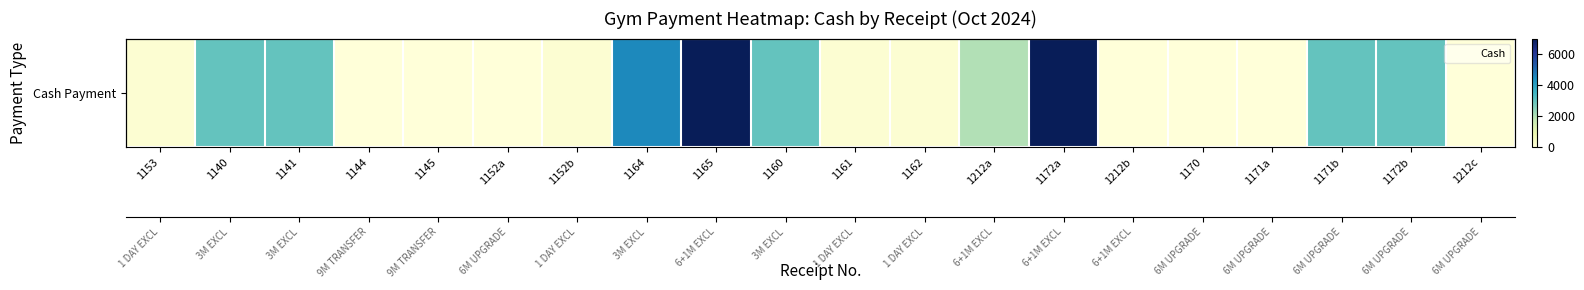

What is the change in value from 1165 to 1160?

-4000